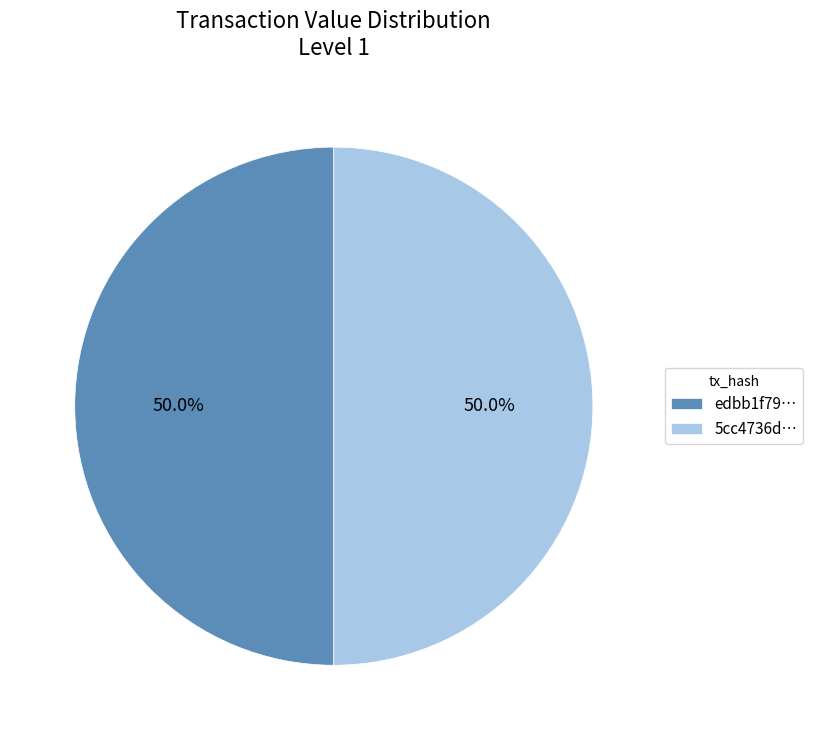

To the nearest percent, what is the difference between the largest and smallest slice percentages?

0%